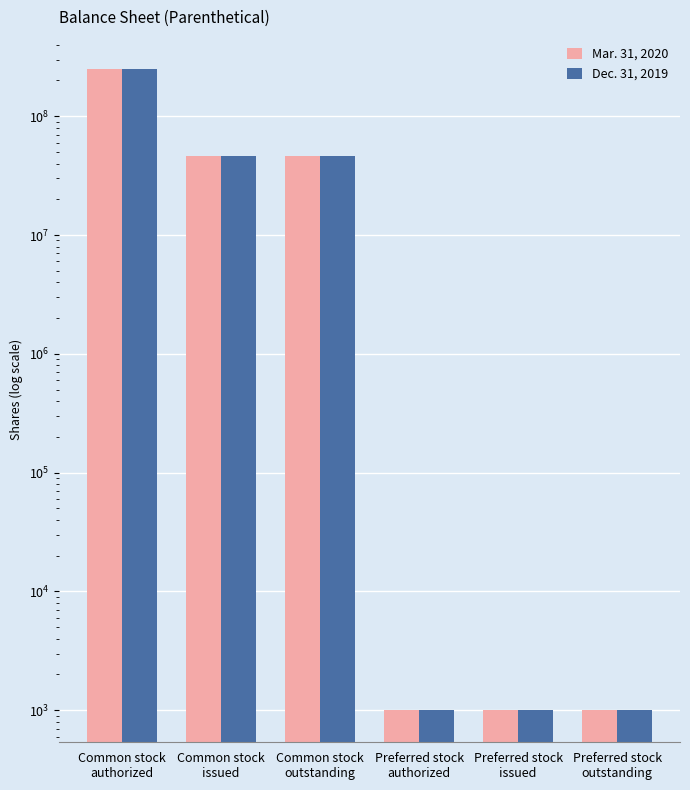

What are all the series names shown in the legend?

Mar. 31, 2020, Dec. 31, 2019